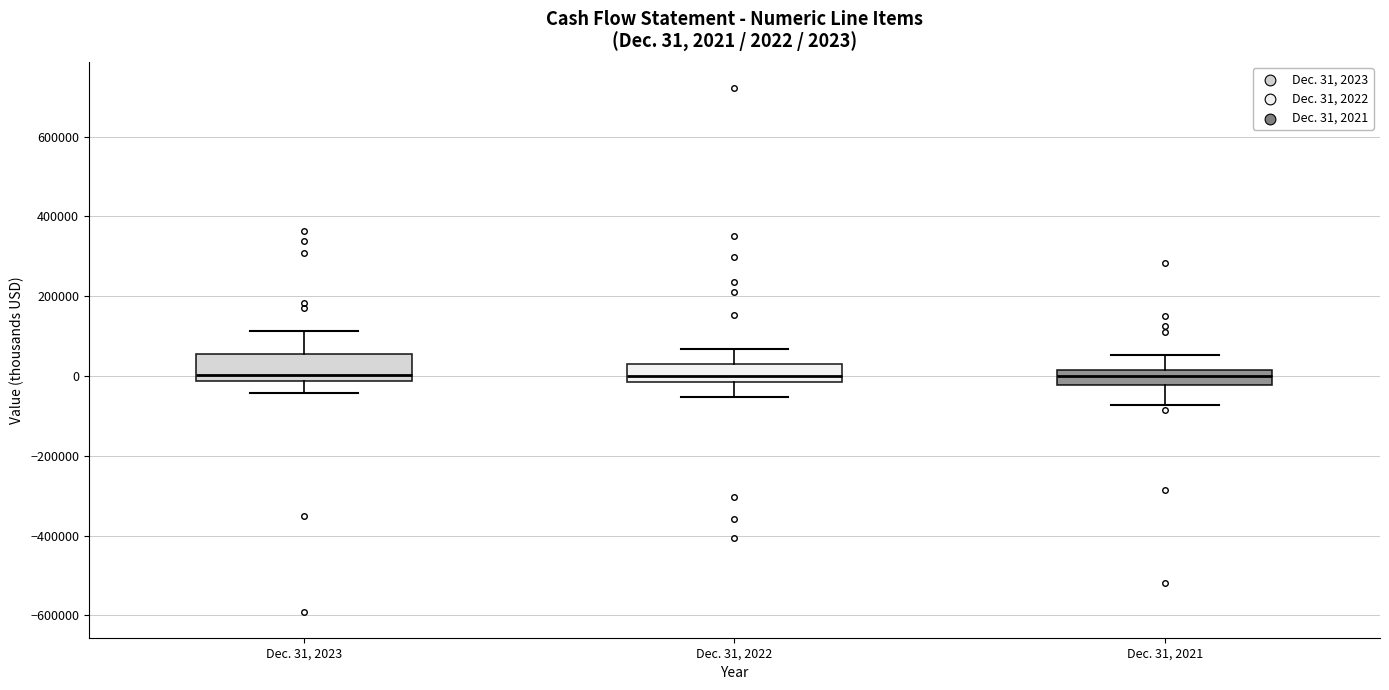

Which box is the tallest, from its lower edge to its upper edge?

Dec. 31, 2023